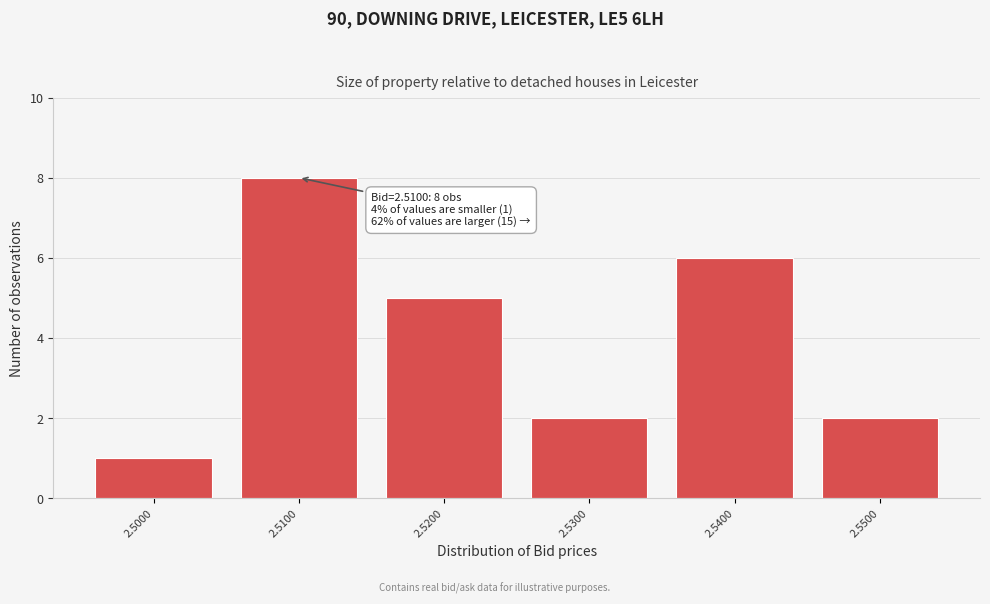

Reading right to left, list all the values displayed in this chart.

2	6	2	5	8	1